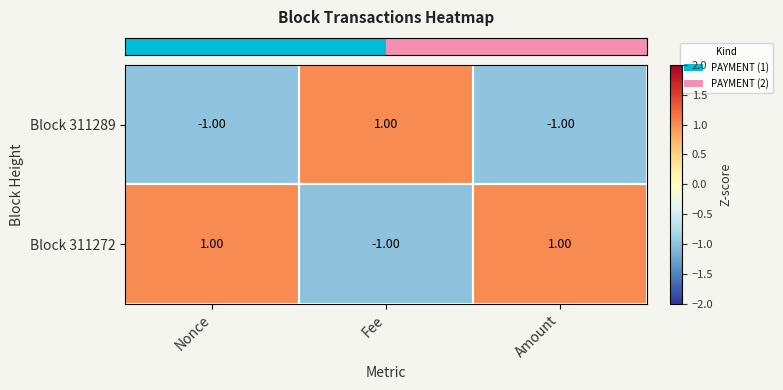

Is the value of Block 311289 at Nonce greater than the value of Block 311272 at Nonce?

No